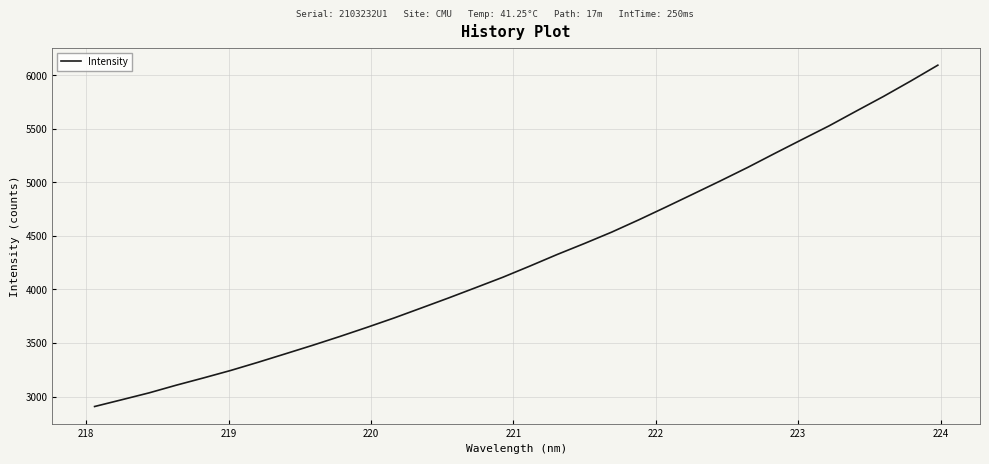

What is the difference between the maximum and minimum values?

3187.9